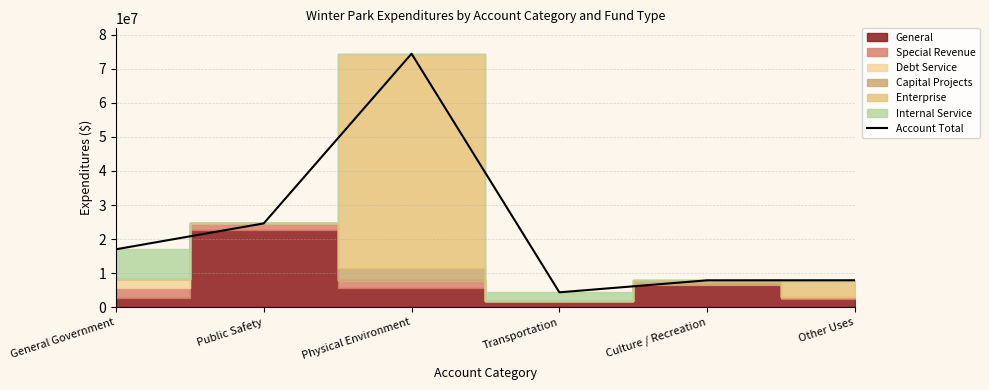

What is the difference between the values at Transportation and Physical Environment?

69998543